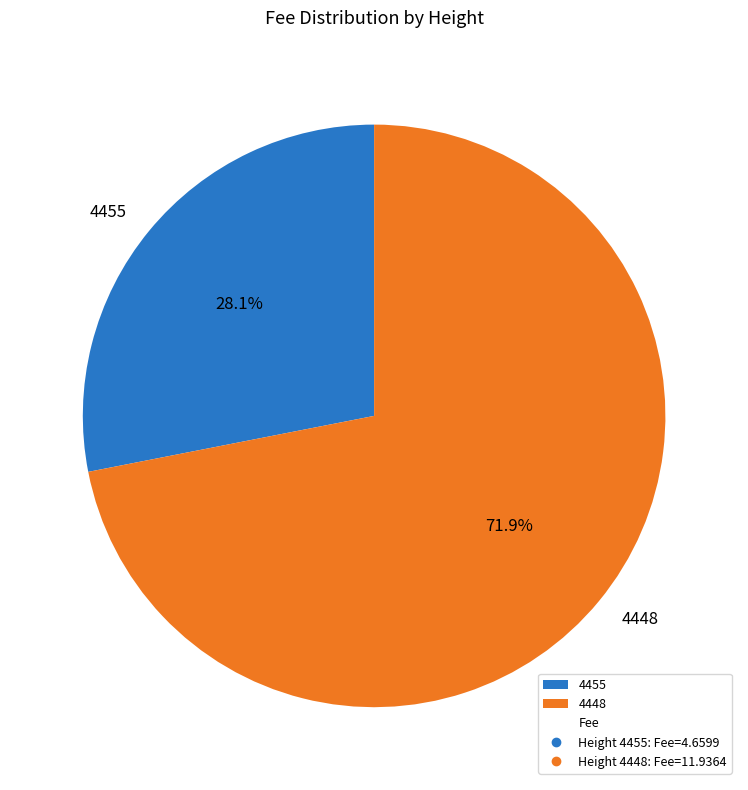

True or false: 4448 accounts for 72% of the total.

True